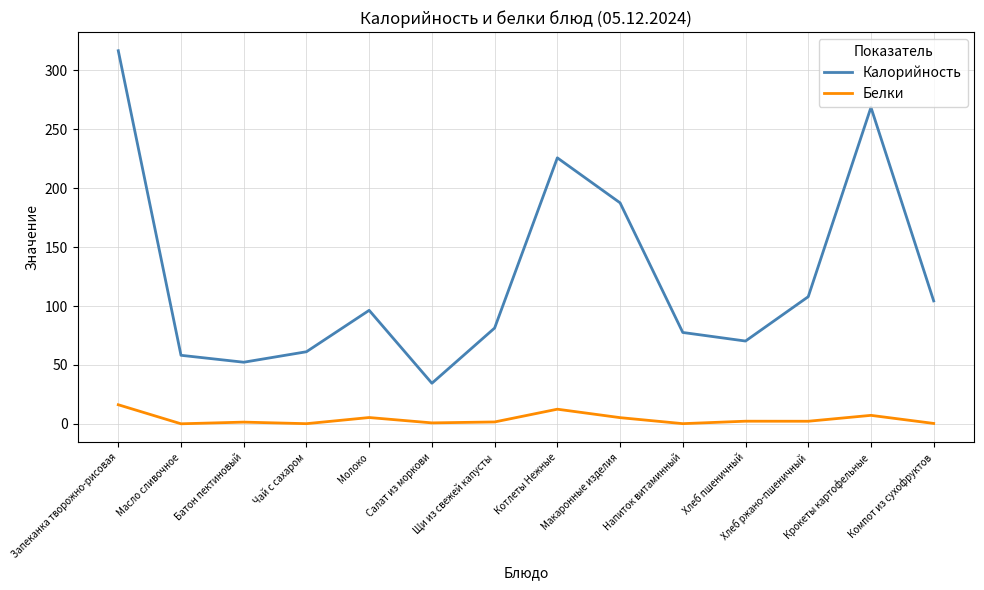

List the series in order of their peak value, lowest first.

Белки, Калорийность